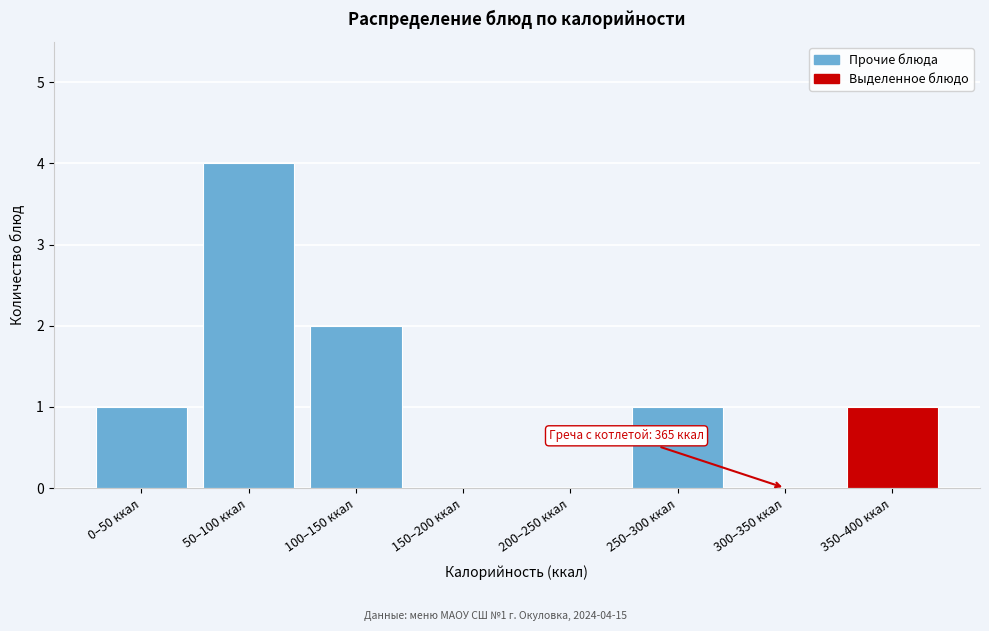

Reading left to right, list all the values displayed in this chart.

0–50 ккал=1	50–100 ккал=4	100–150 ккал=2	150–200 ккал=0	200–250 ккал=0	250–300 ккал=1	300–350 ккал=0	350–400 ккал=1